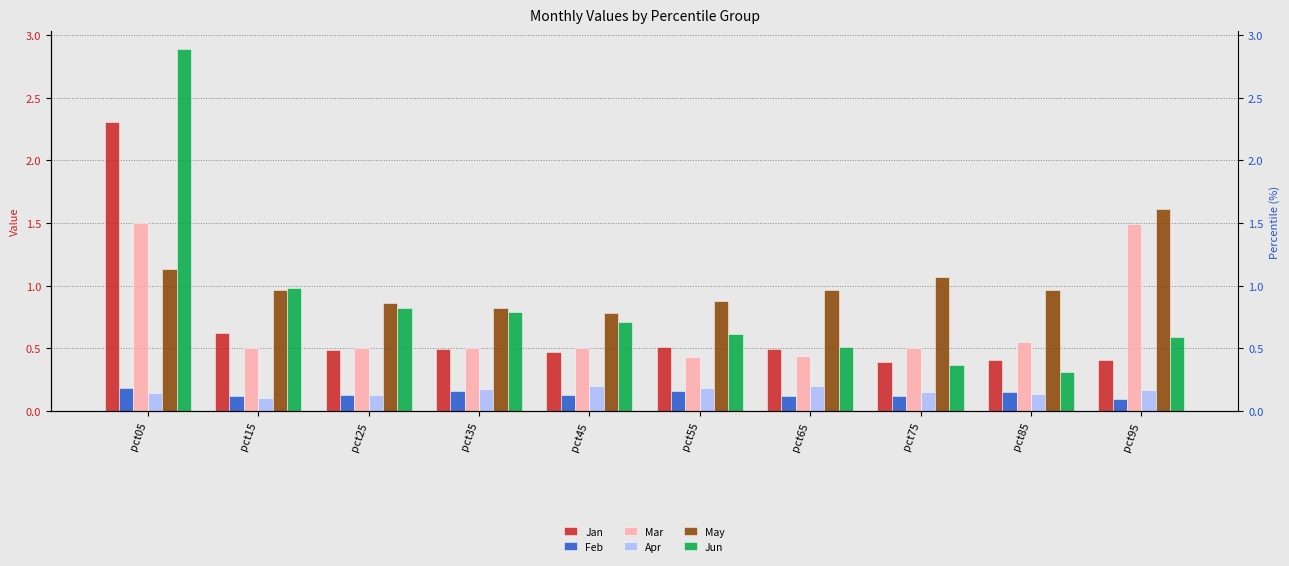

Is the value of Jun at pct15 greater than the value of Feb at pct55?

Yes